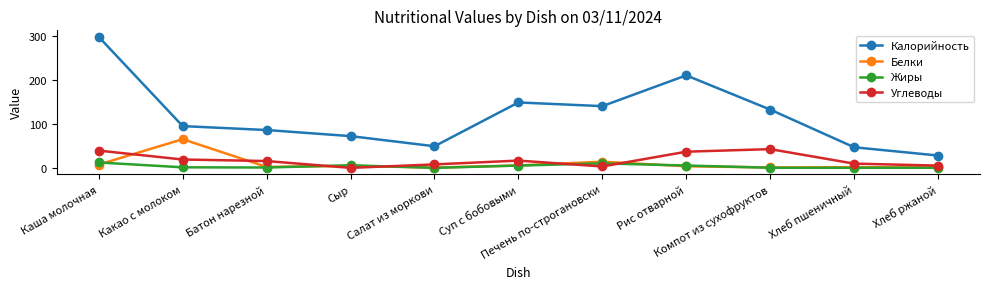

What is the lowest value of the Жиры series?

0.1